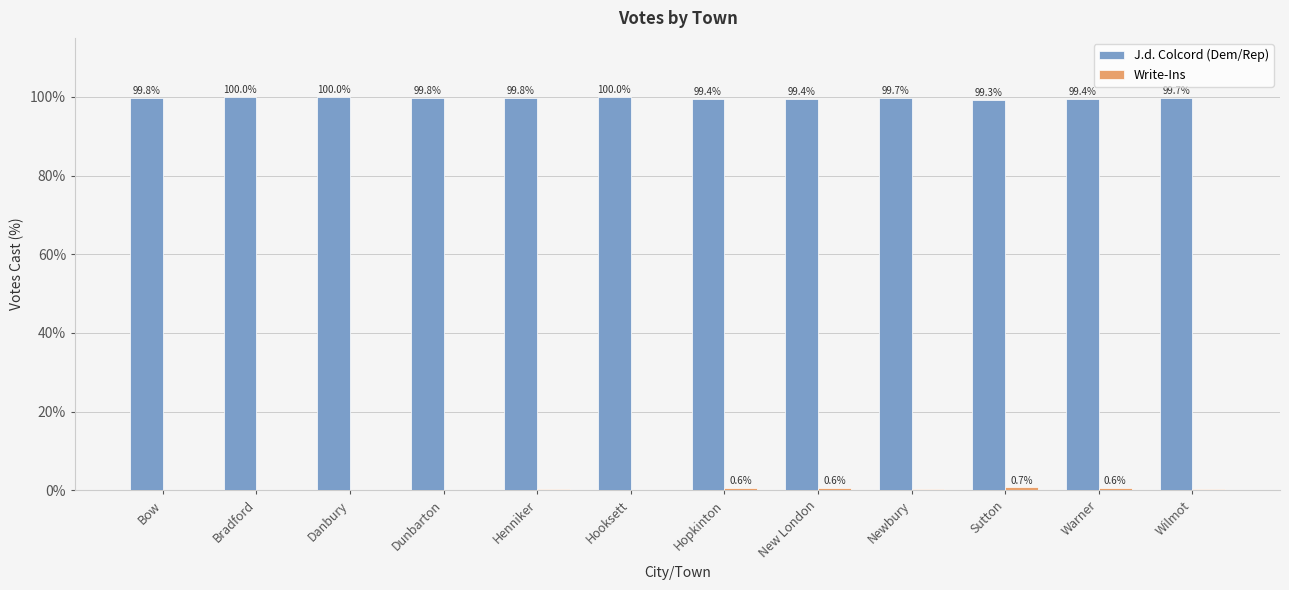

How many J.d. Colcord (Dem/Rep) values are between 99 and 100?

12